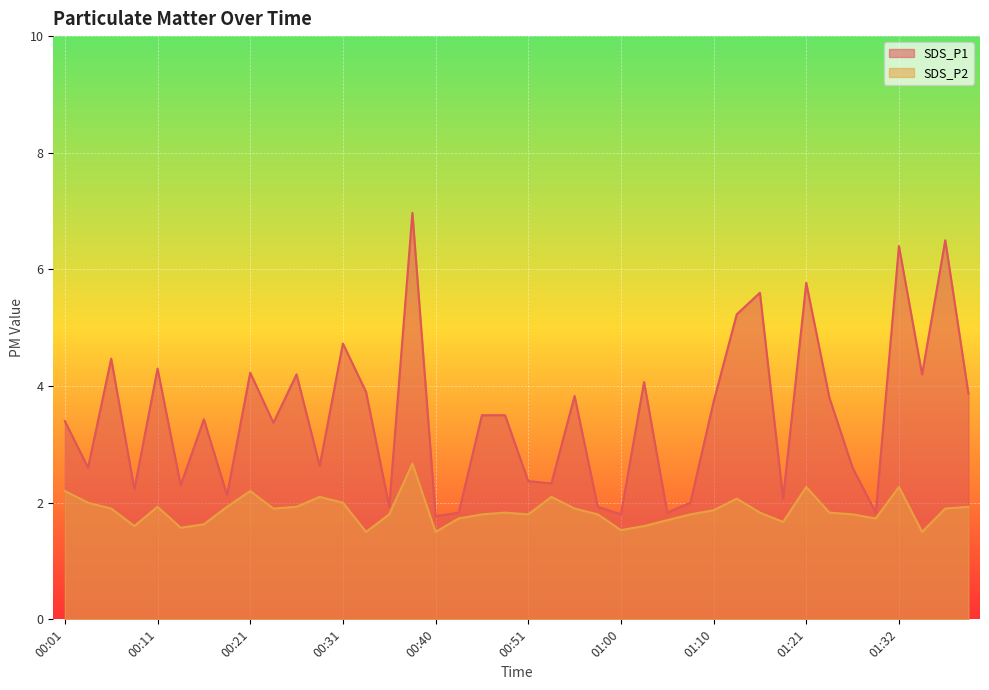

Rank the series by their average value, from highest to lowest.

SDS_P1, SDS_P2